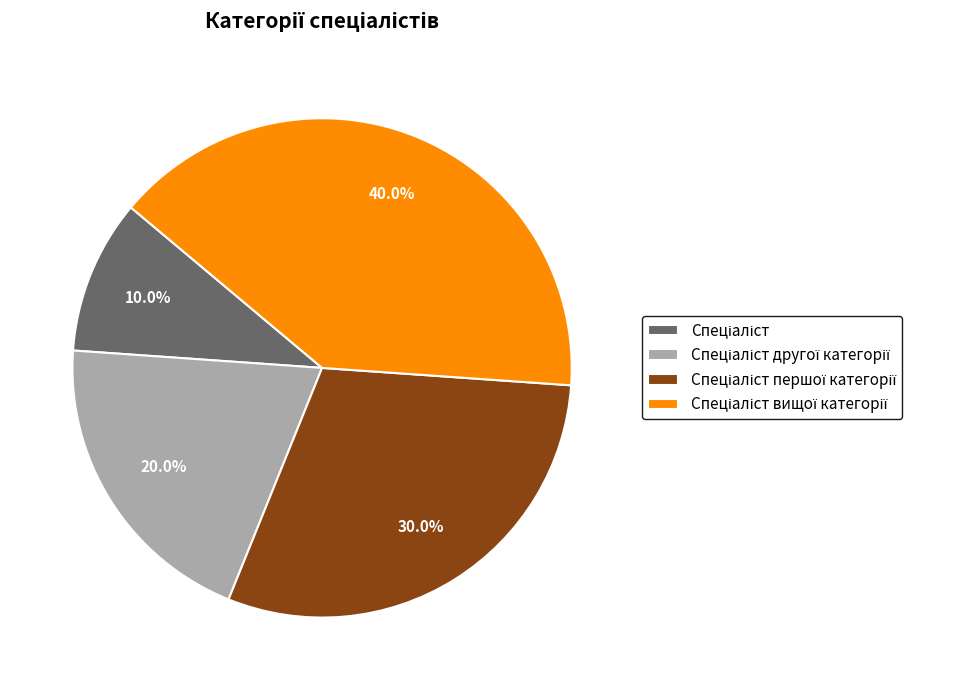

Does any single category account for the majority?

No